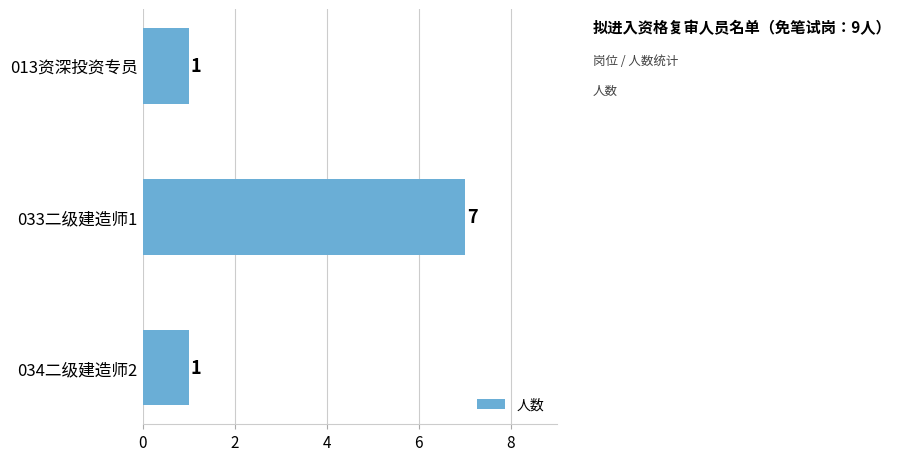

What is the difference between the maximum and minimum values?

6